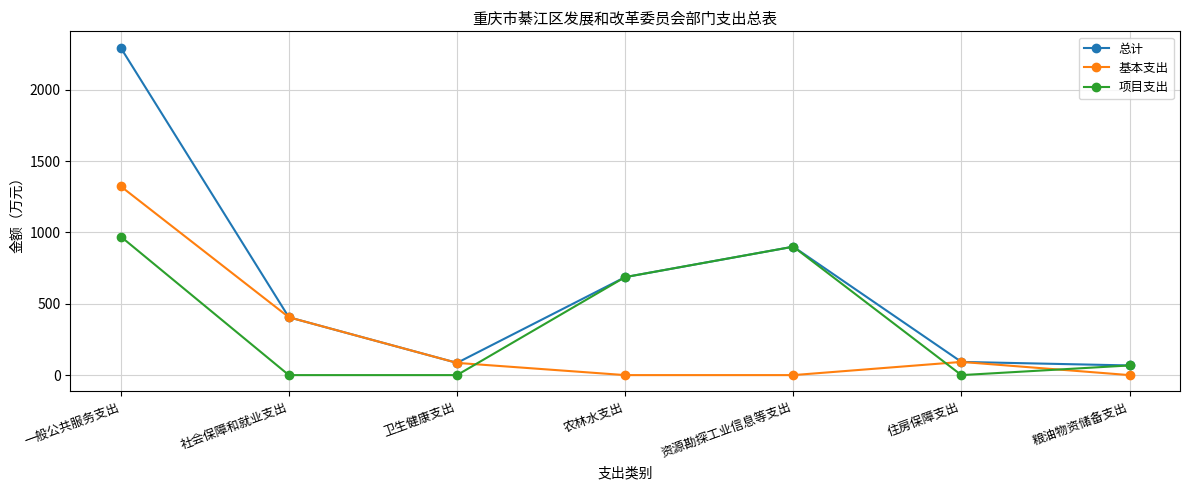

What is the maximum value shown in the chart?

2294.5